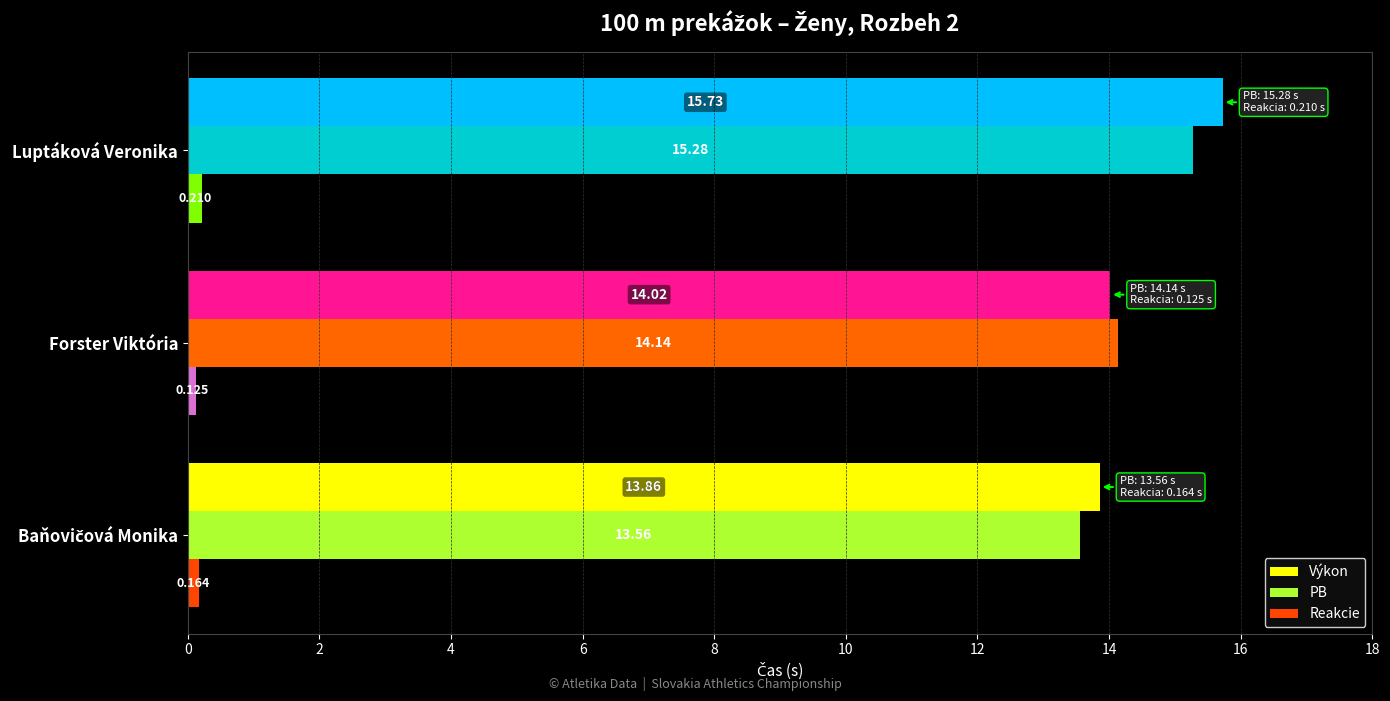

What is the difference between the maximum and second lowest values in the PB series?

1.1